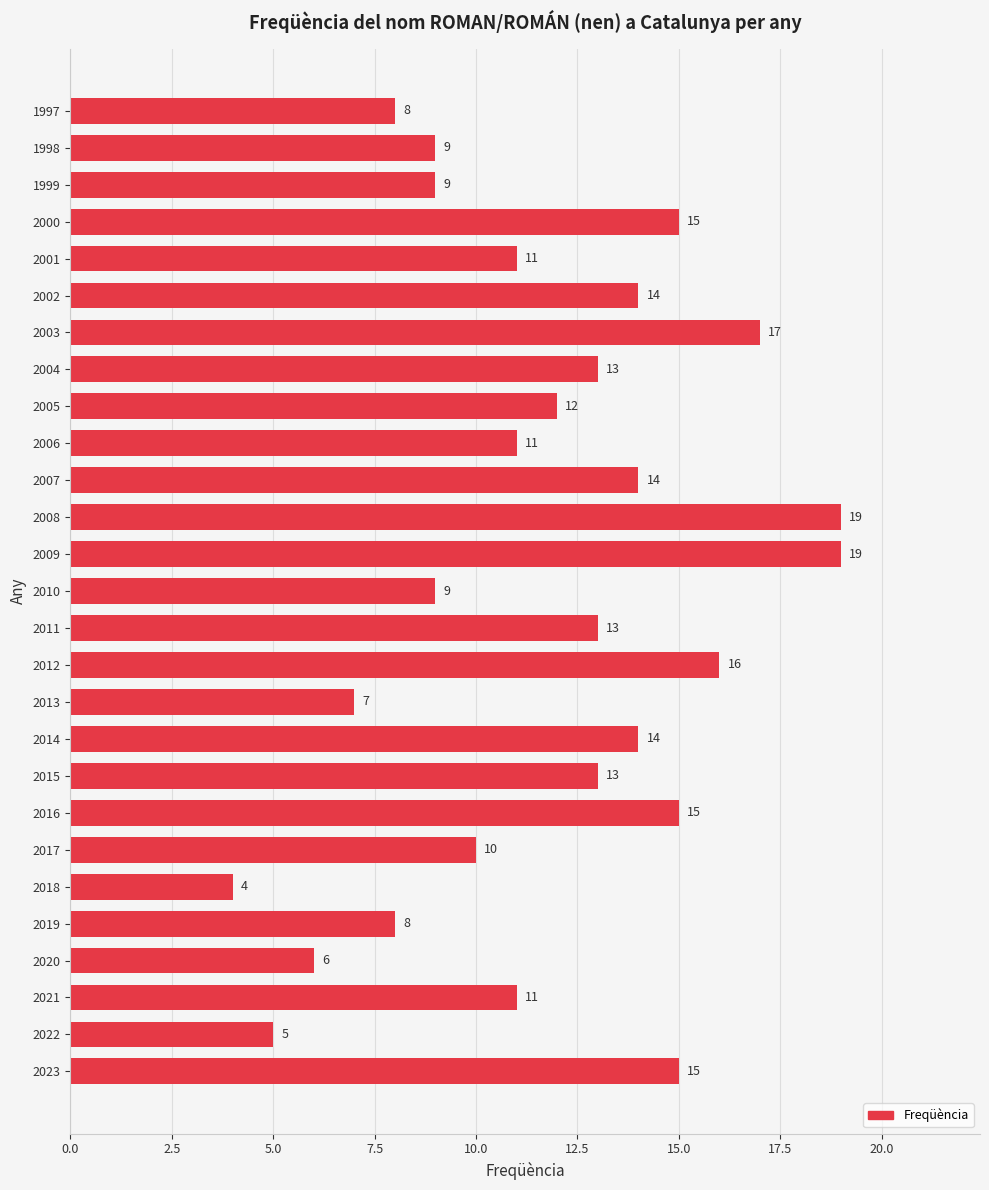

What is the change in value from 2002 to 1999?

-5